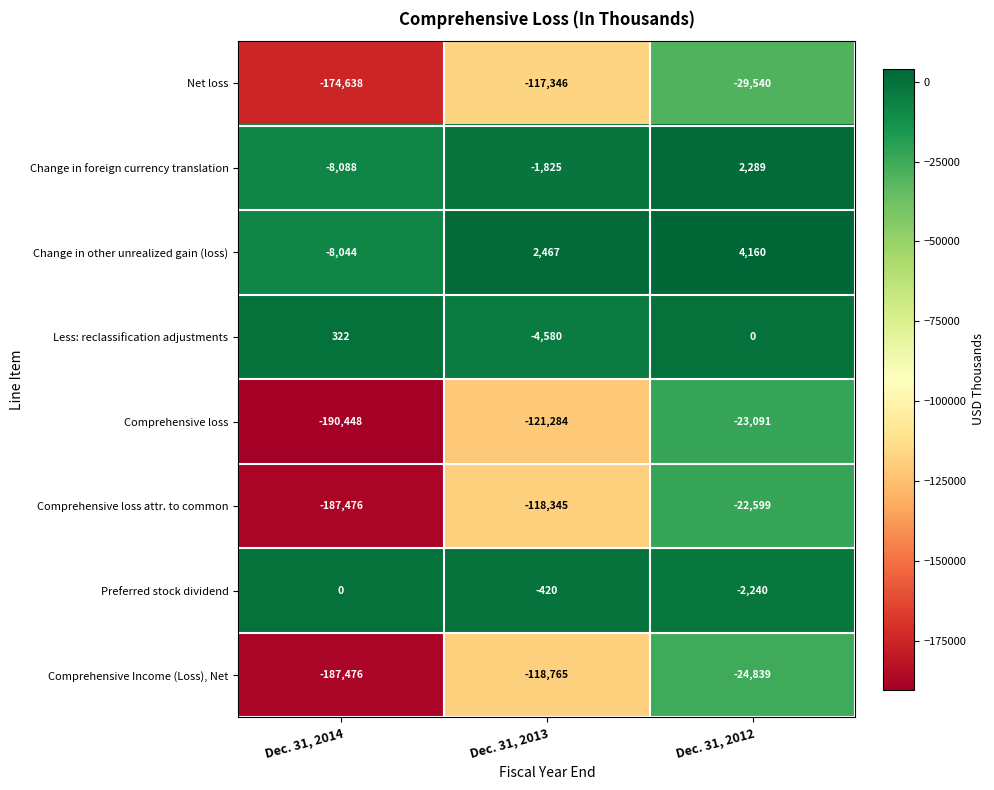

What is the average value of the Change in other unrealized gain (loss) series?

-472